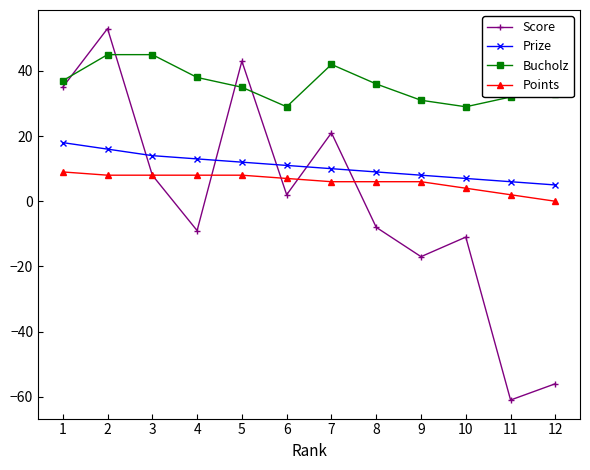

Which series changed the most between 3 and 8?

Score